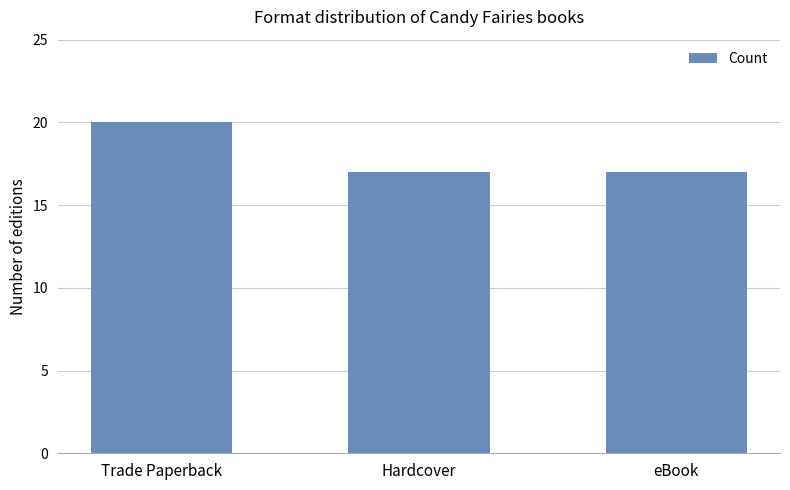

Which has a higher value, Trade Paperback or Hardcover?

Trade Paperback